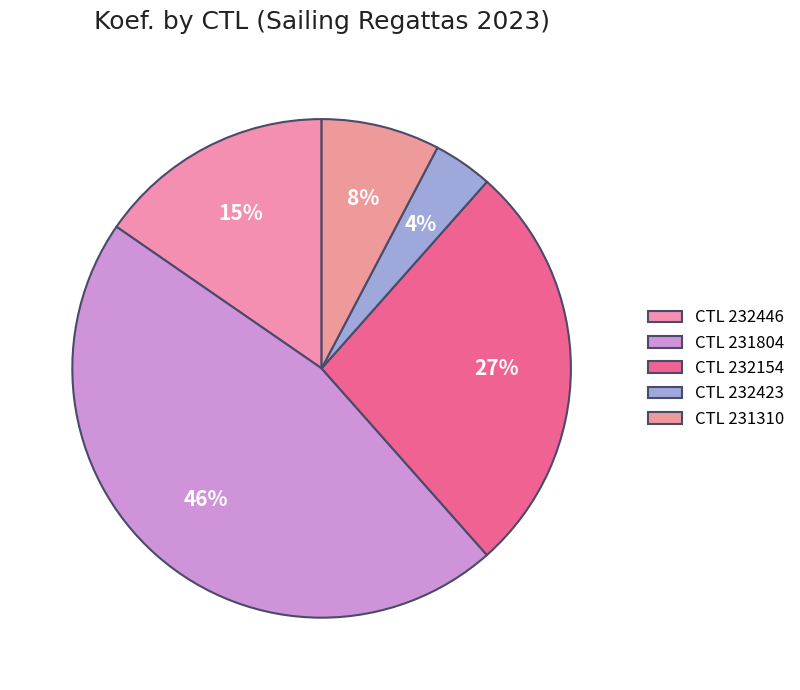

Count the number of slices in the pie.

5